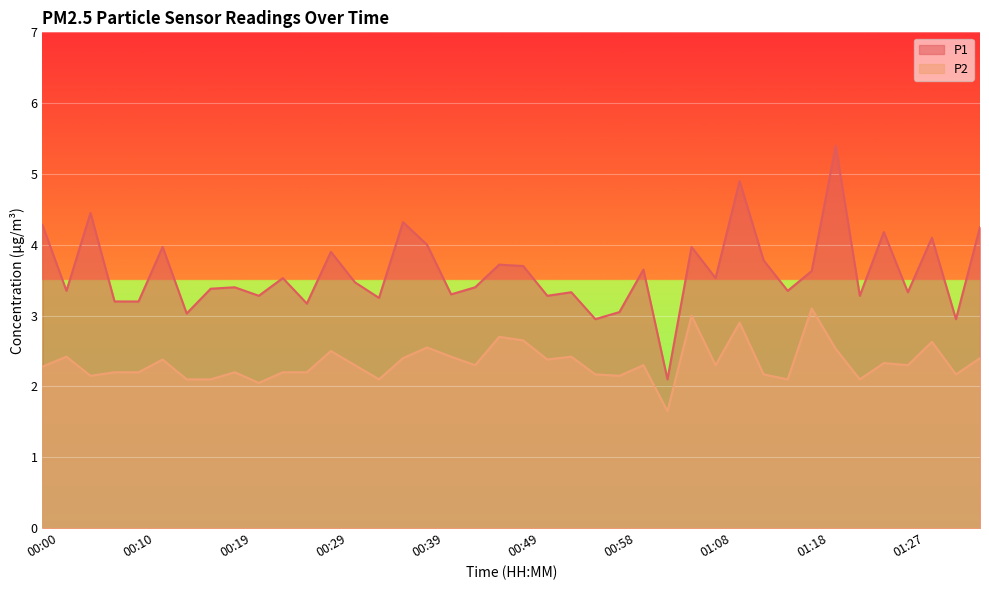

What is the total value across all series at 00:24?

5.7